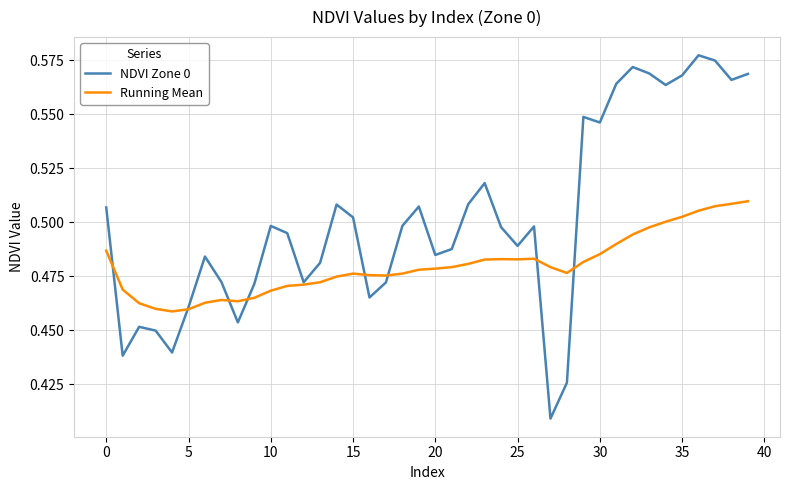

Rank the series by their maximum value, from highest to lowest.

NDVI Zone 0, Running Mean